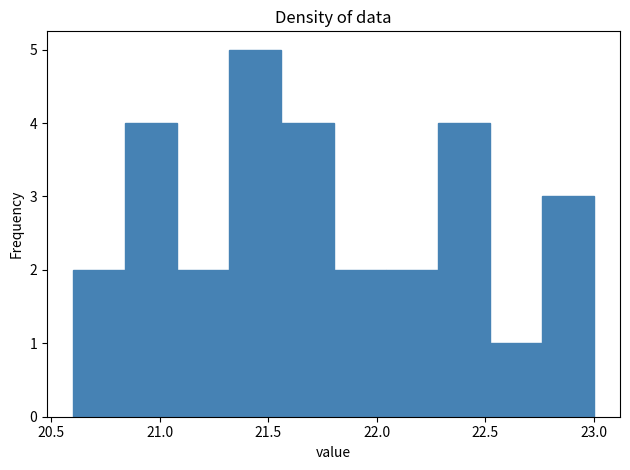

Over which range of the x-axis is the bar tallest?

21.32 to 21.56